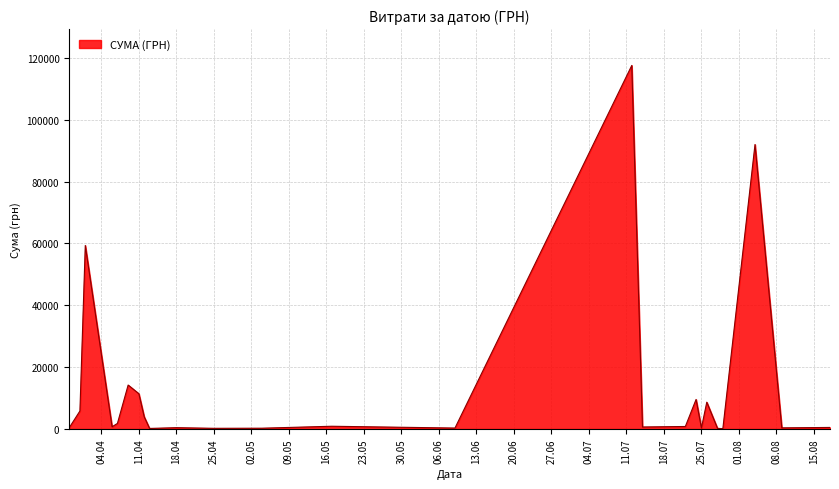

What is the difference between the maximum and minimum values?

117471.0